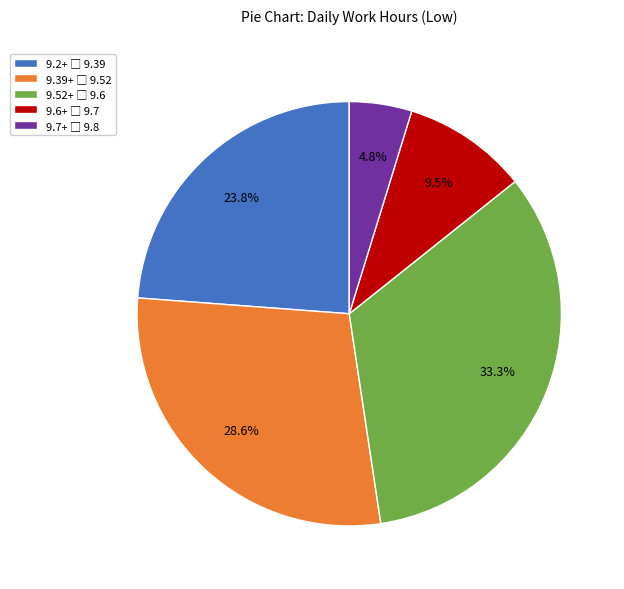

Is there a majority slice in this chart?

No